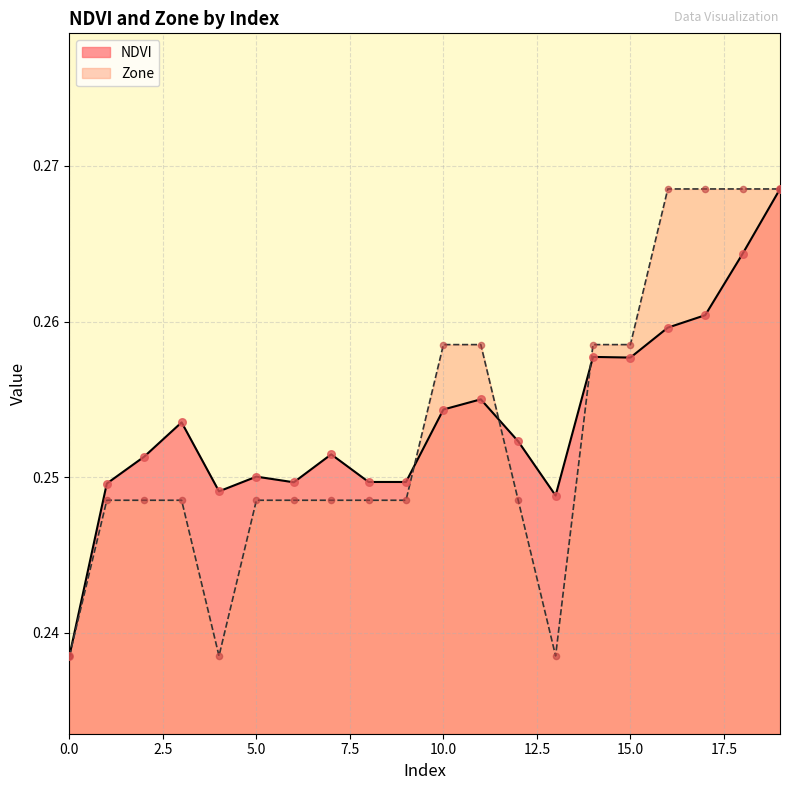

Is the value of NDVI at 1 greater than the value of Zone at 19?

No